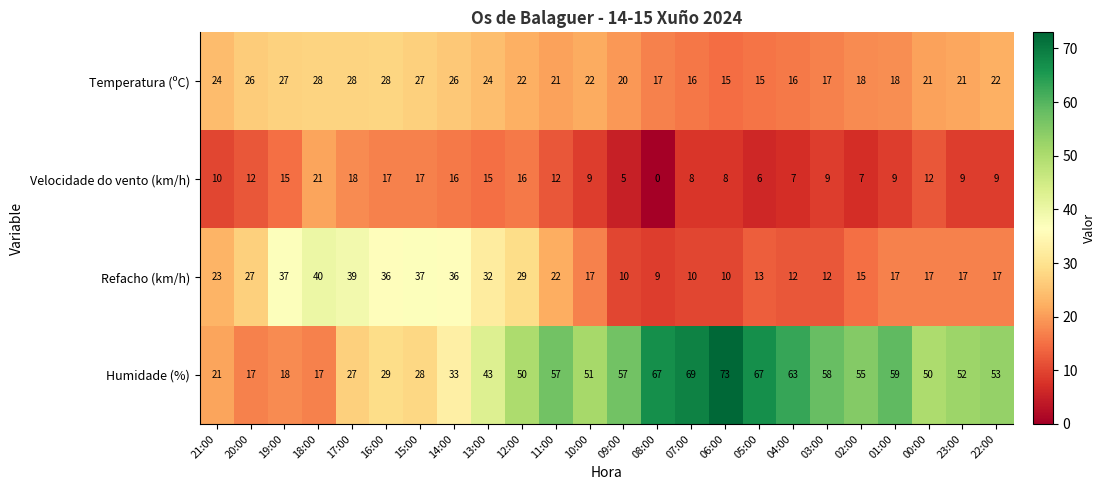

Where does the Humidade (%) series first go above 52?

11:00